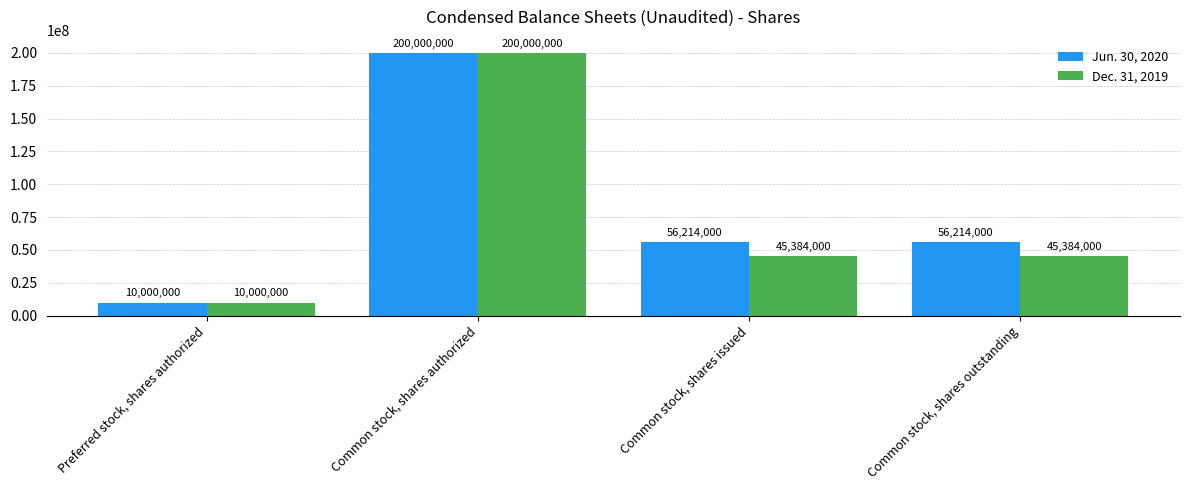

What is the label of the 2nd bar from the right?

Common stock, shares issued